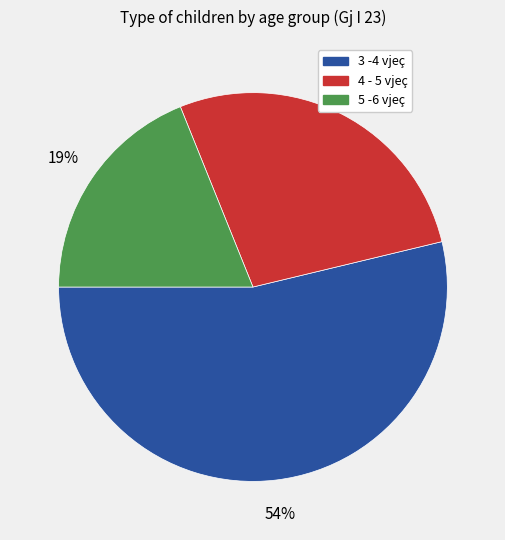

Which has a higher value, 3 -4 vjeç or 4 - 5 vjeç?

3 -4 vjeç